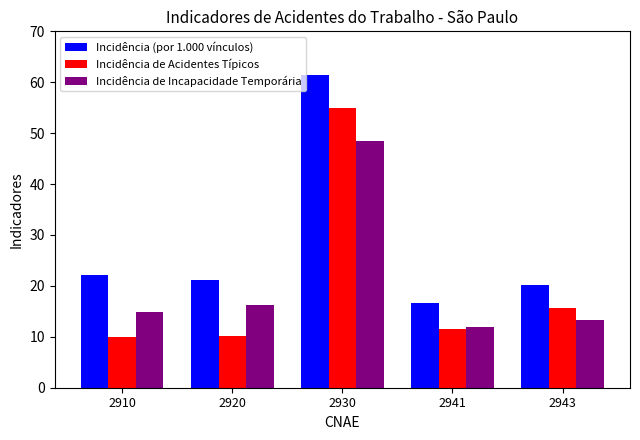

What is the sum of the Incidência (por 1.000 vínculos) values at 2910 and 2943?

42.2